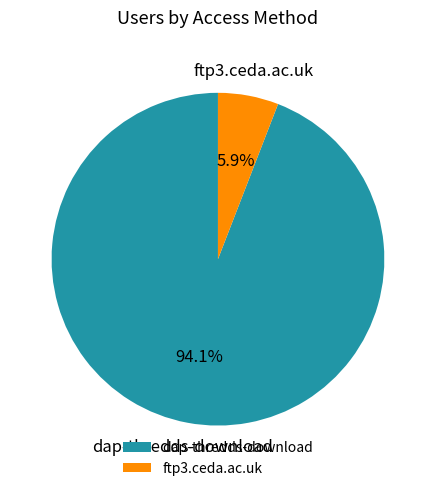

What percentage is the dap-thredds-download slice, to the nearest percent?

94%